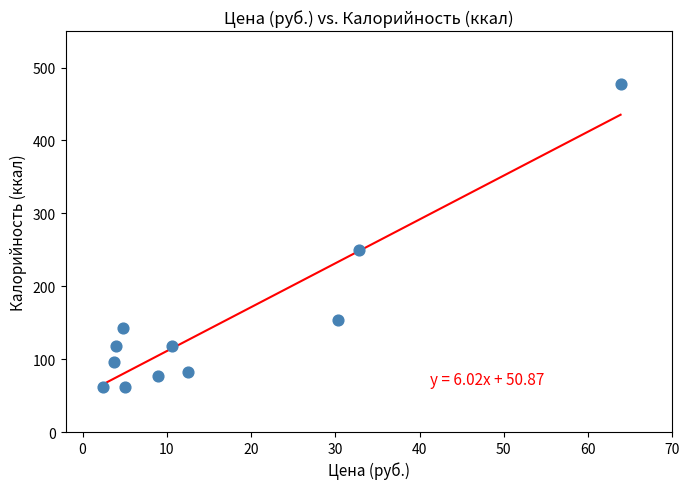

What is the average Y value?

149